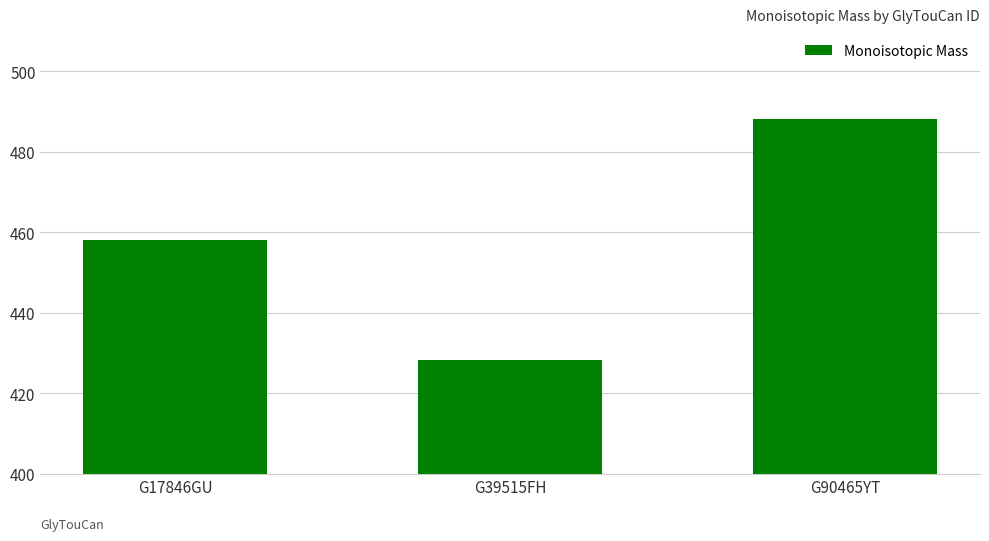

What is the label of the 3rd bar from the right?

G17846GU